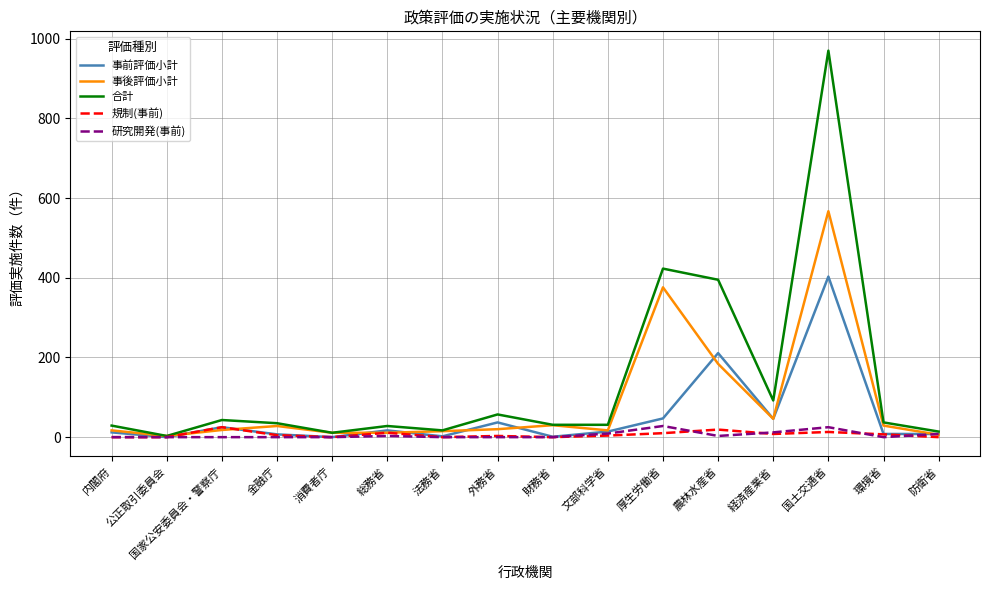

Is it true that 規制(事前) equals 0 at 公正取引委員会?

True